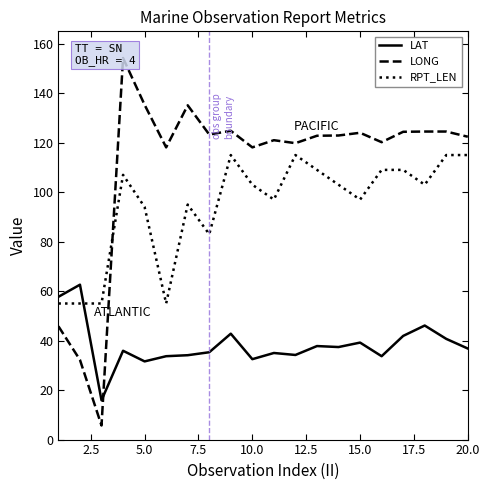

What is the maximum value for RPT_LEN?

115.0